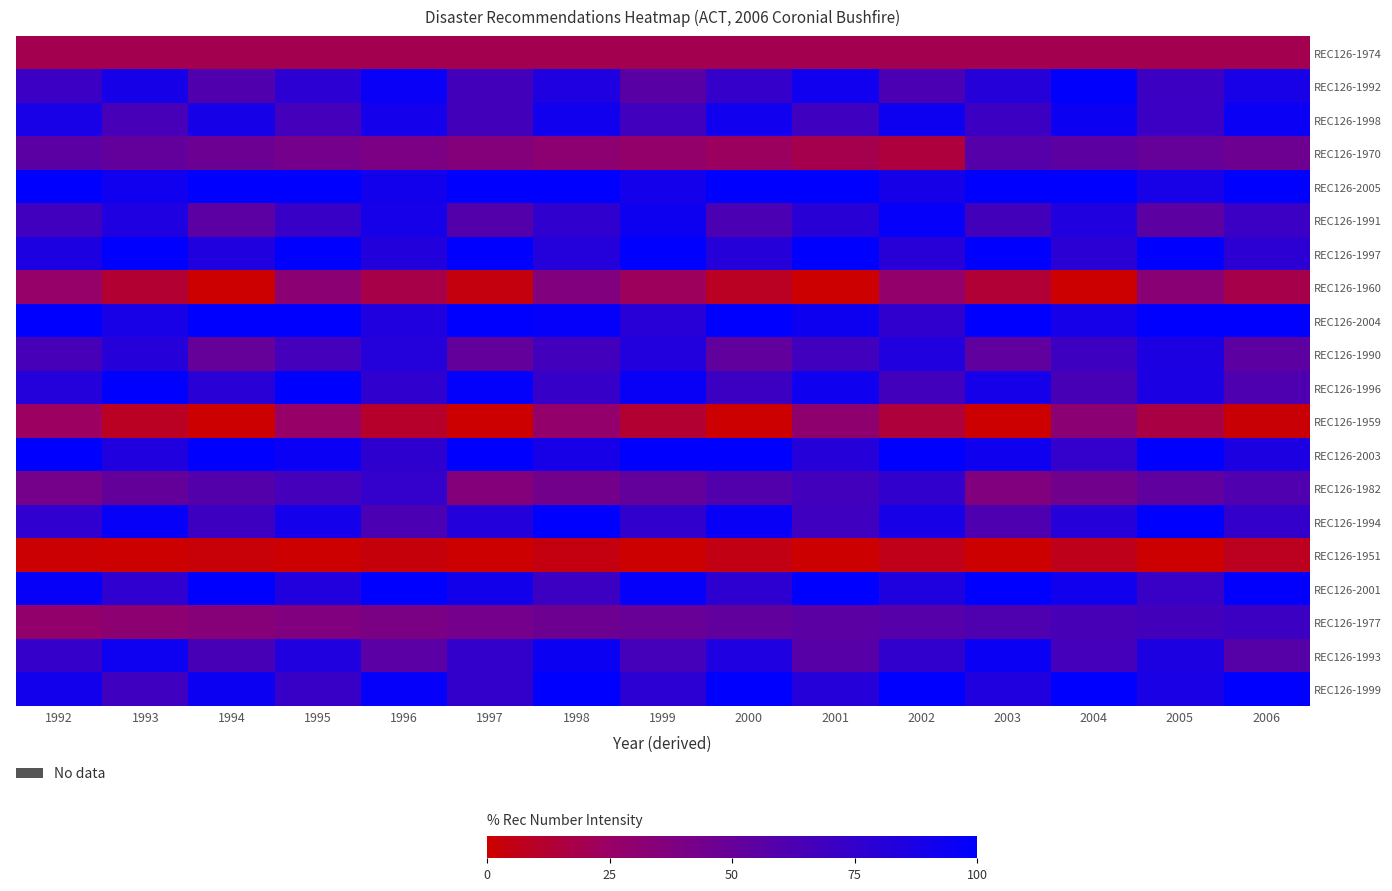

Rank the series at 1999 from lowest to highest value.

REC126-1951, REC126-1959, REC126-1974, REC126-1960, REC126-1970, REC126-1977, REC126-1982, REC126-1992, REC126-1993, REC126-1998, REC126-1994, REC126-1999, REC126-2004, REC126-1990, REC126-2005, REC126-1991, REC126-1996, REC126-2001, REC126-1997, REC126-2003